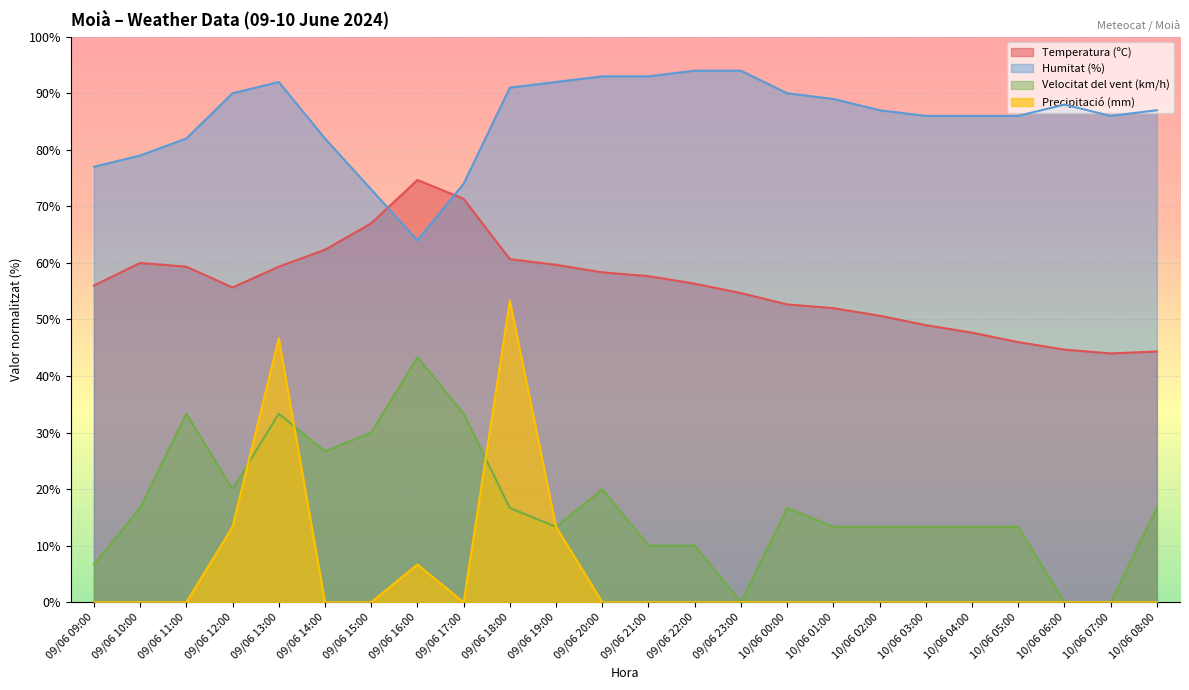

How many lines are shown in the chart?

4